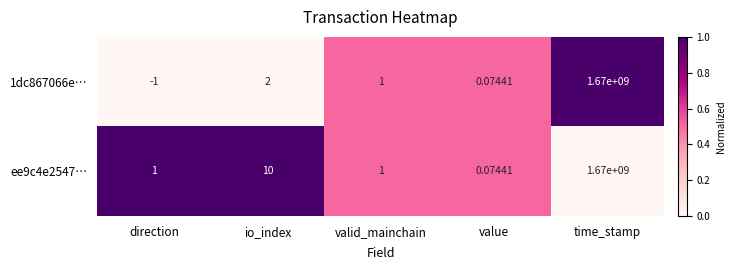

At how many categories does at least one series exceed 0?

5